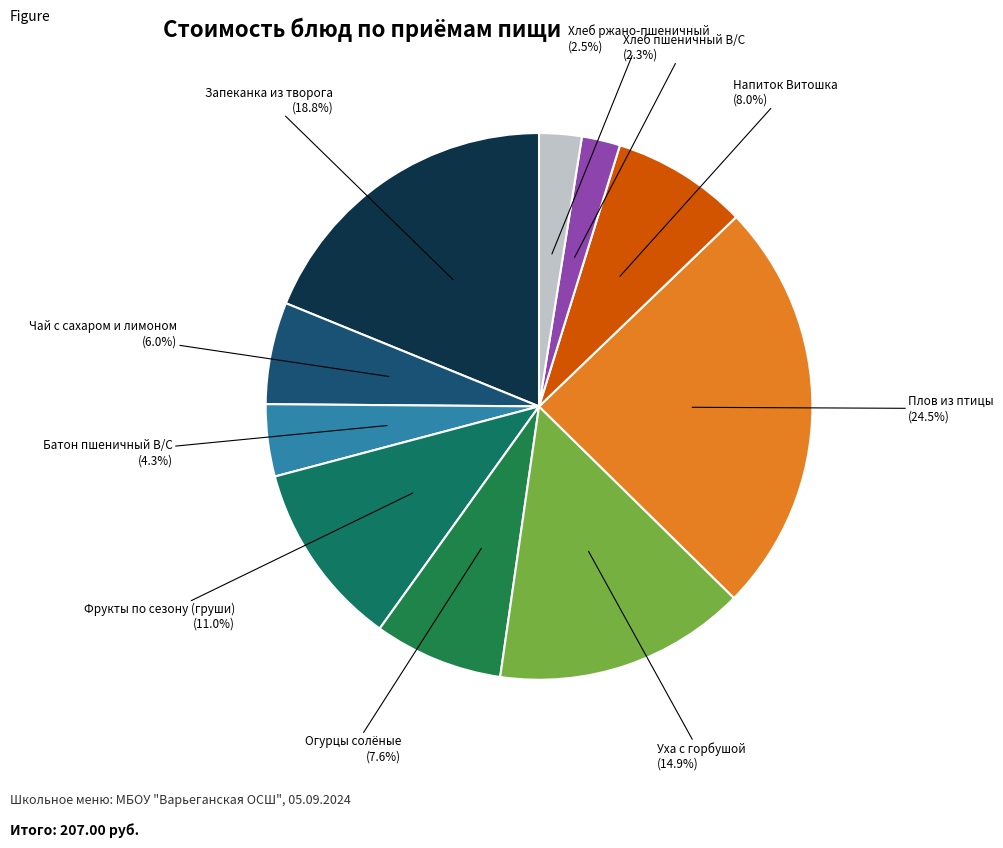

What percentage is the Огурцы солёные slice, to the nearest percent?

8%